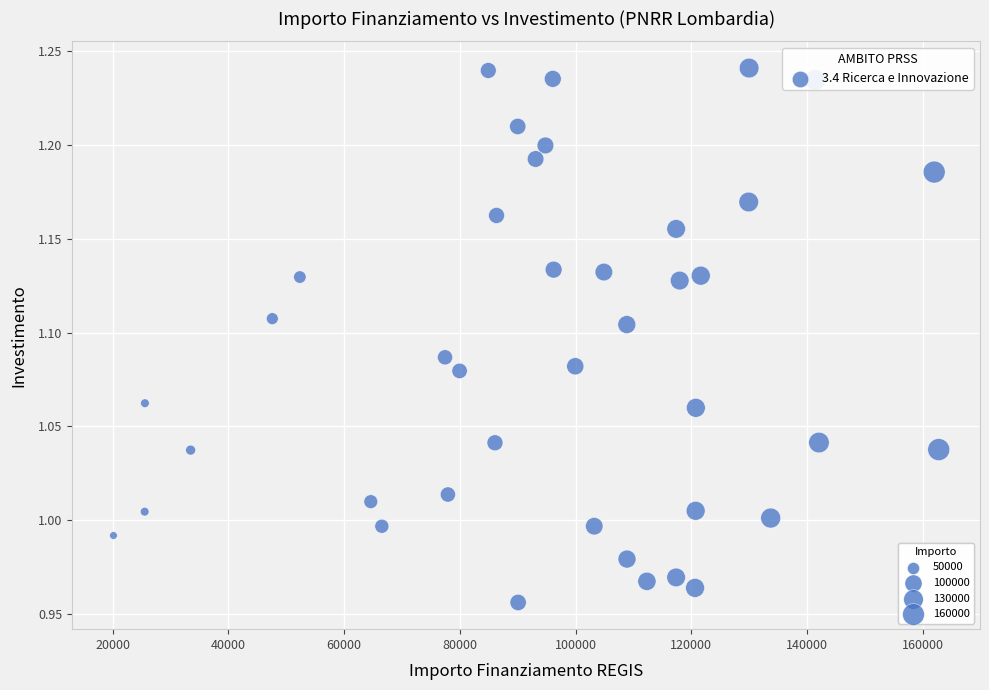

What is the range of Y values (max minus min)?

0.3